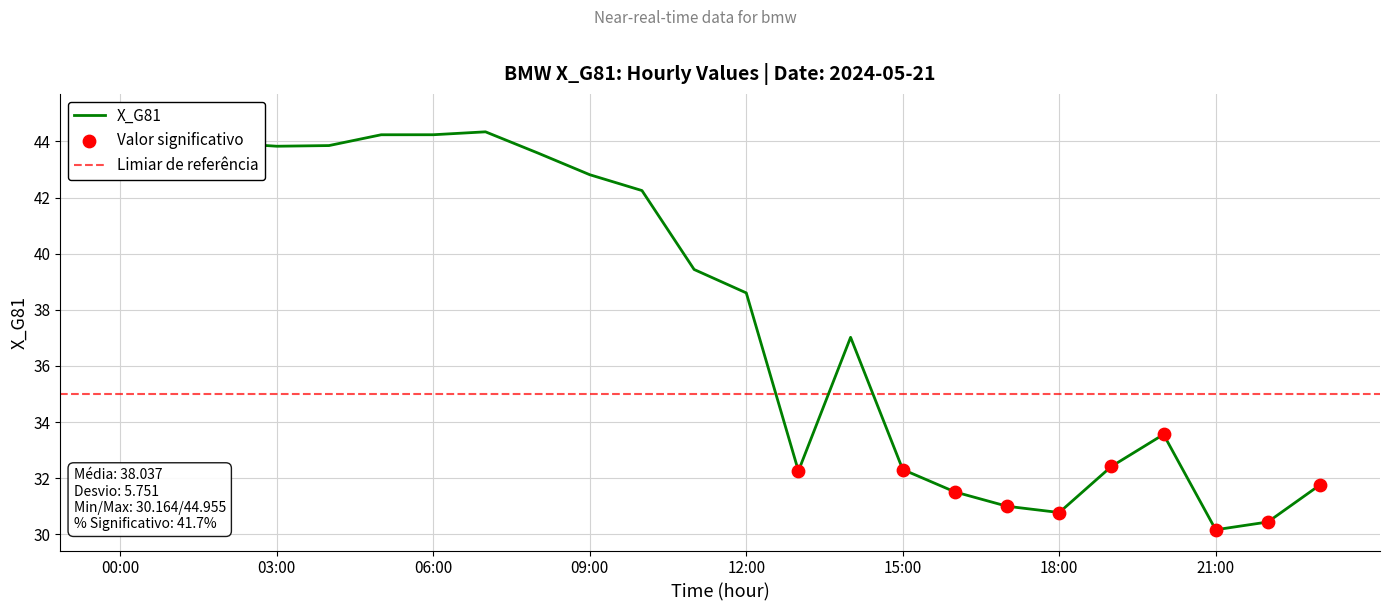

What is the change in value from 00:00 to 10:00?

-1.3